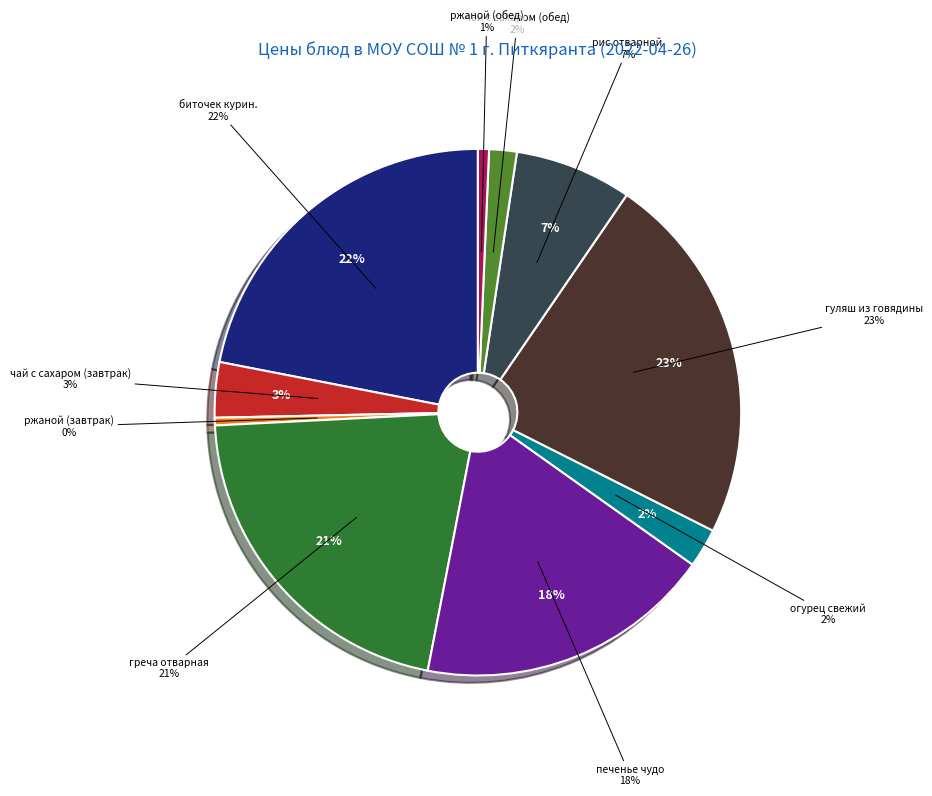

To the nearest percent, what portion does греча отварная represent?

21%